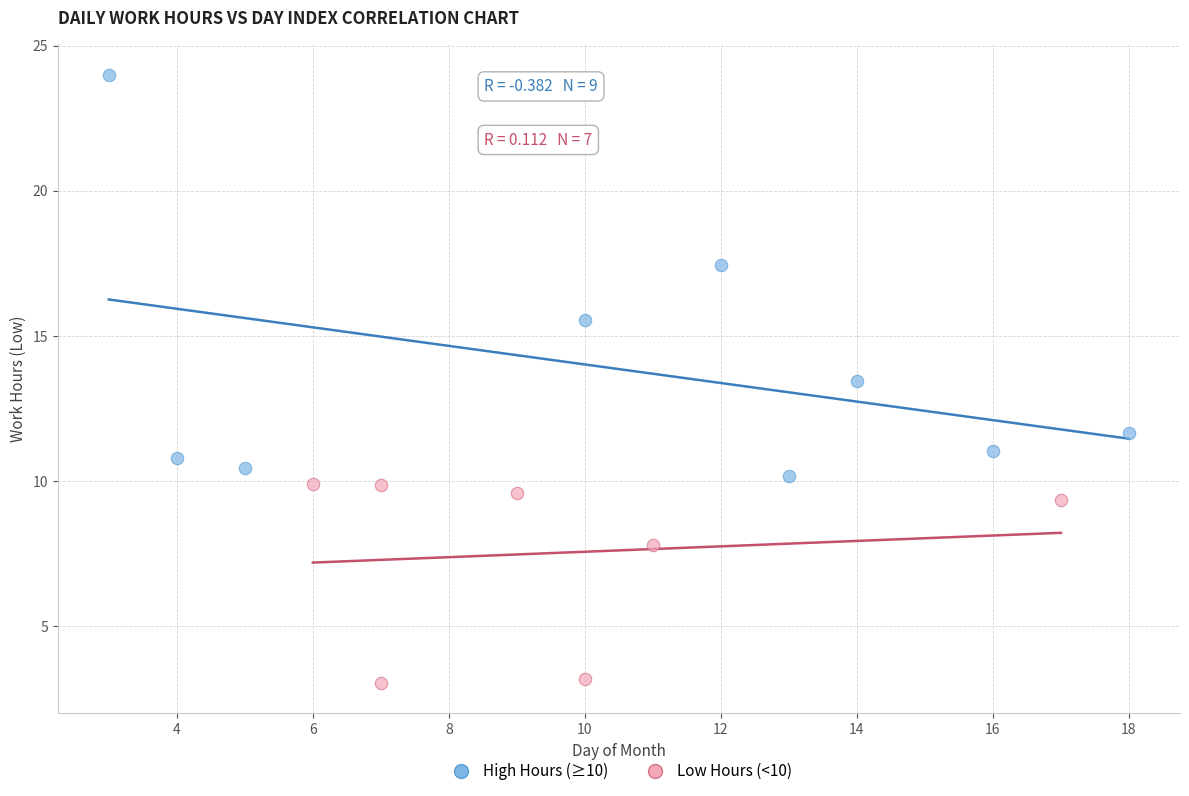

Which series reaches the maximum Y coordinate?

High Hours (≥10)